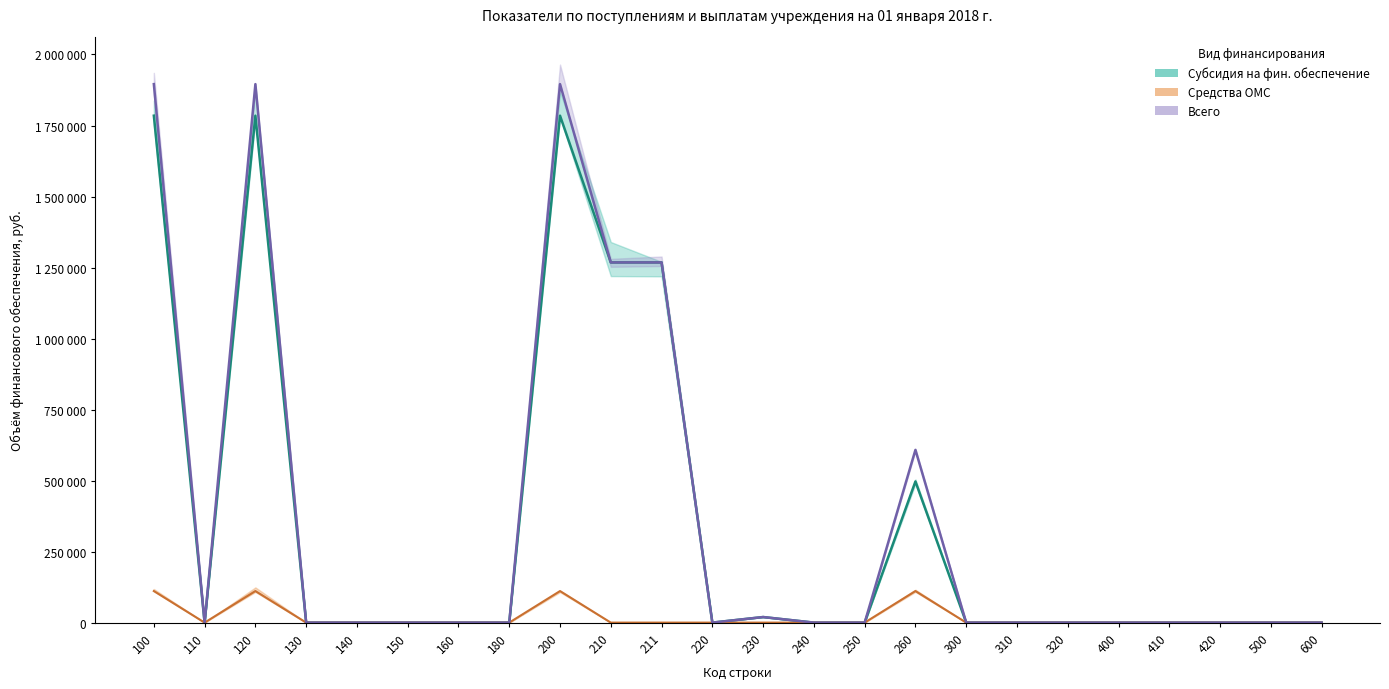

Which has a higher value, 130 or 240?

130